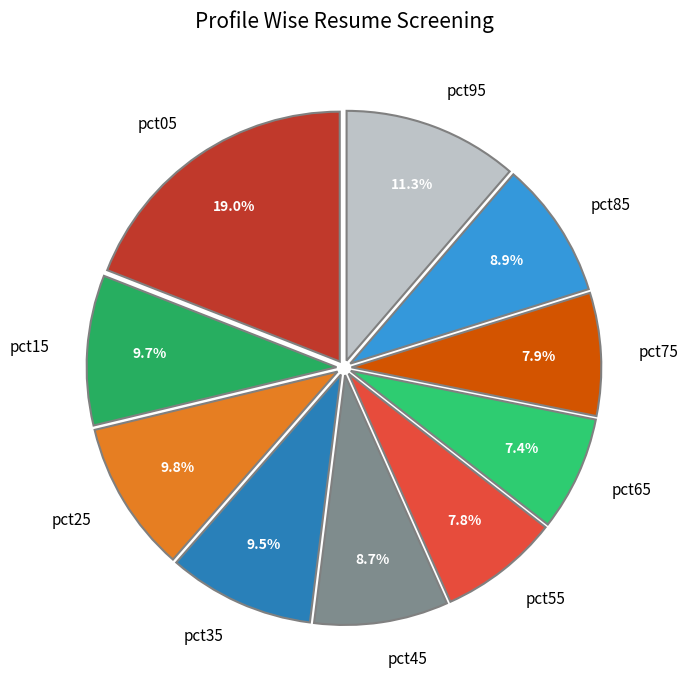

Do pct25 and pct45 together represent more than half of the pie?

No